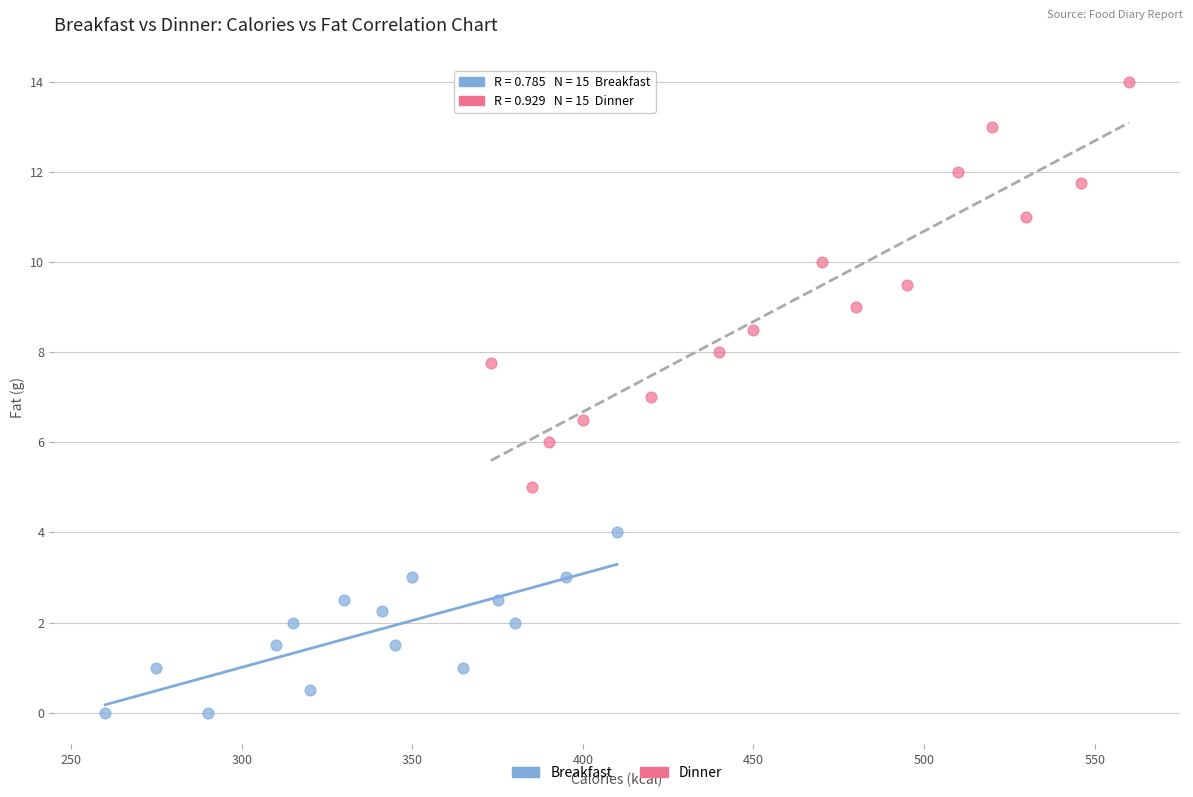

Which series has the largest Y range (max minus min)?

Dinner